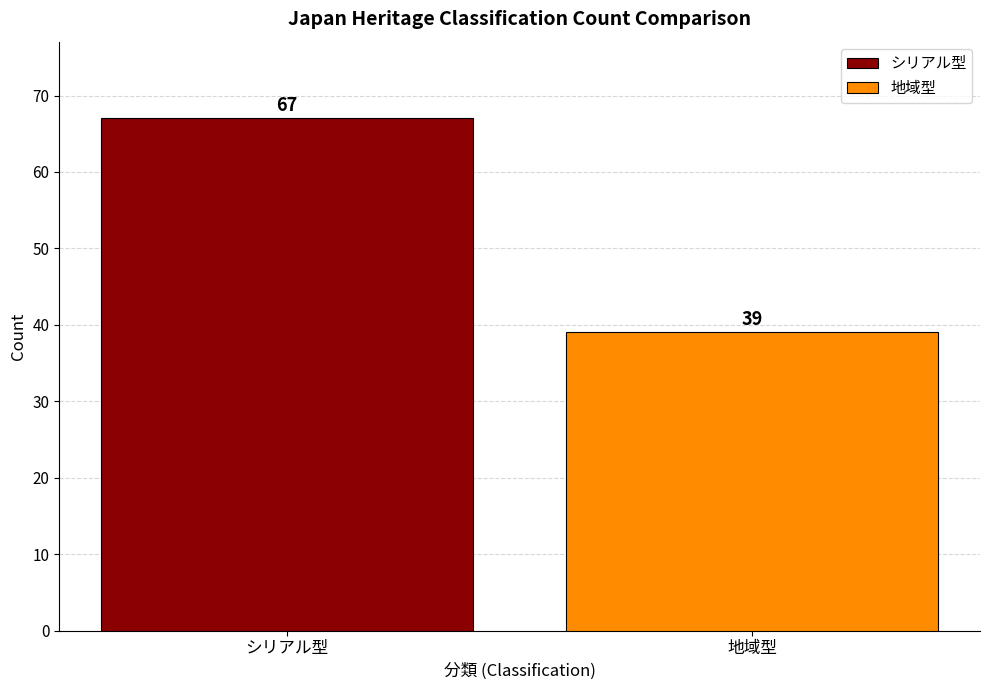

Count the values in the range 39 to 67.

2